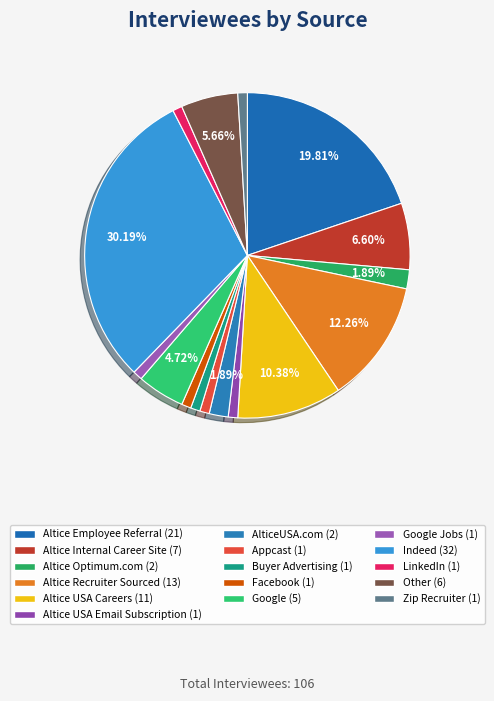

How many segments does this pie chart have?

16